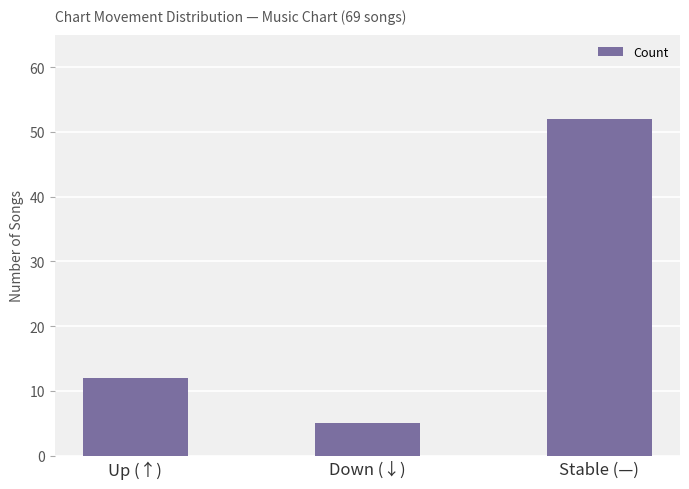

What is the ratio of the value at Stable (—) to the value at Down (↓)?

10.4